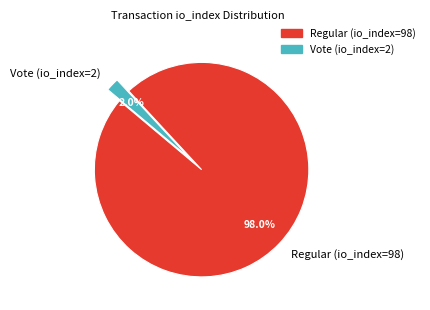

To the nearest percent, what portion does Regular (io_index=98) represent?

98%